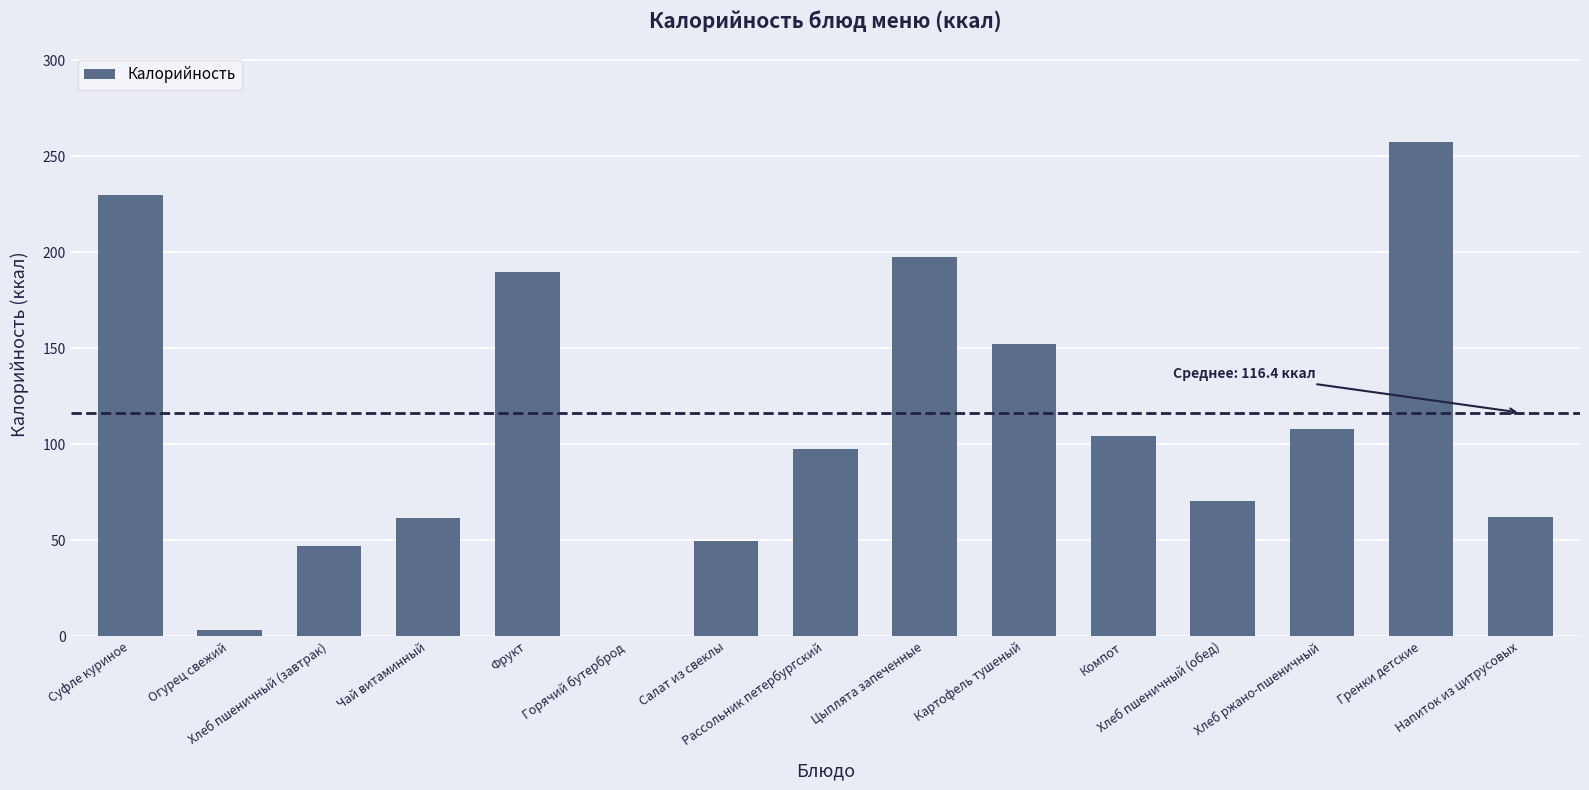

What is the difference between the maximum and second lowest values?

254.2